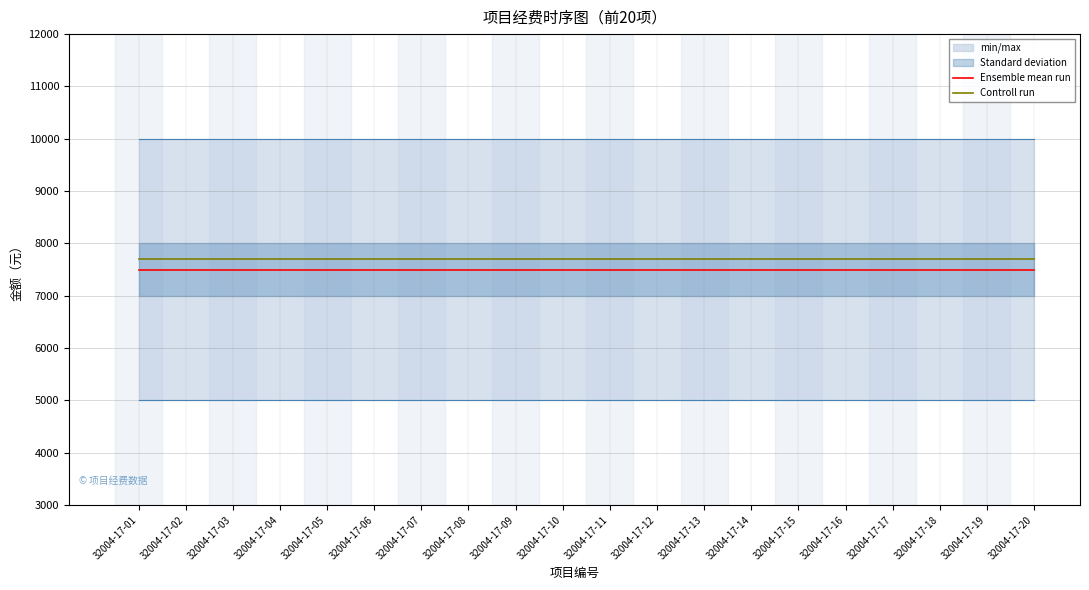

List the series in order of their peak value, highest first.

Controll run, Ensemble mean run